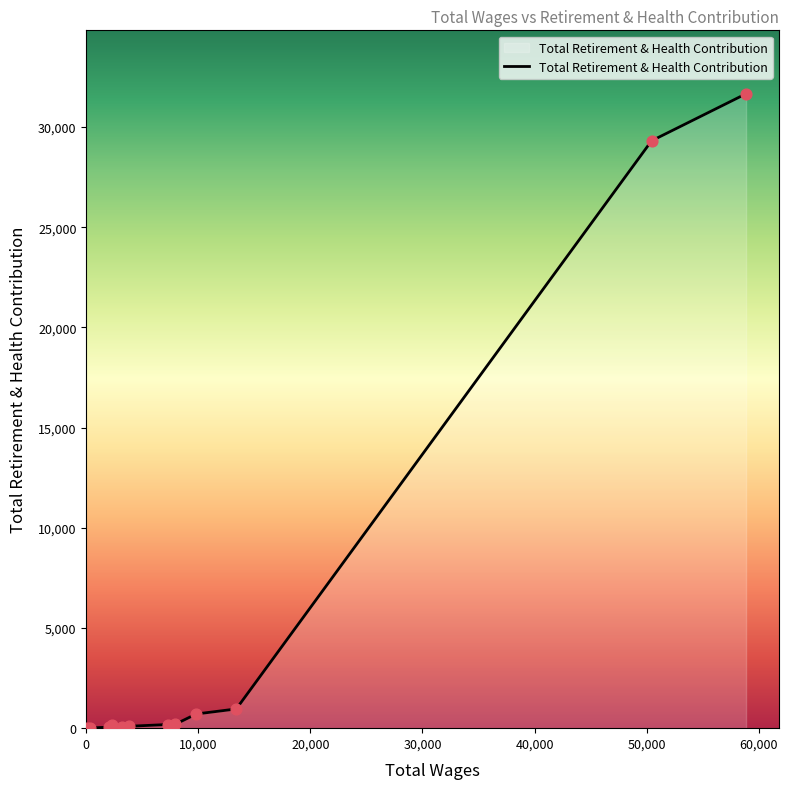

What is the maximum value shown in the chart?

31660